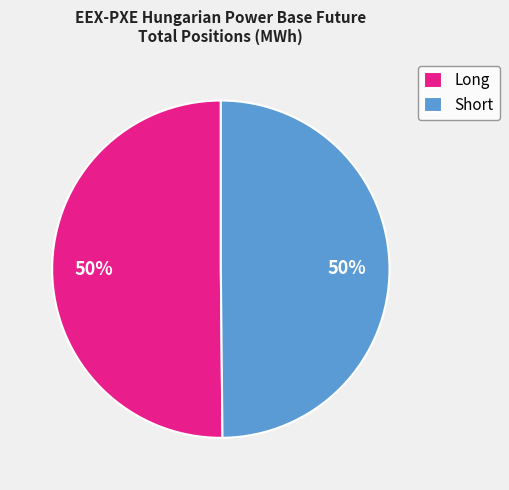

To the nearest percent, what is the combined percentage of Long and Short?

100%